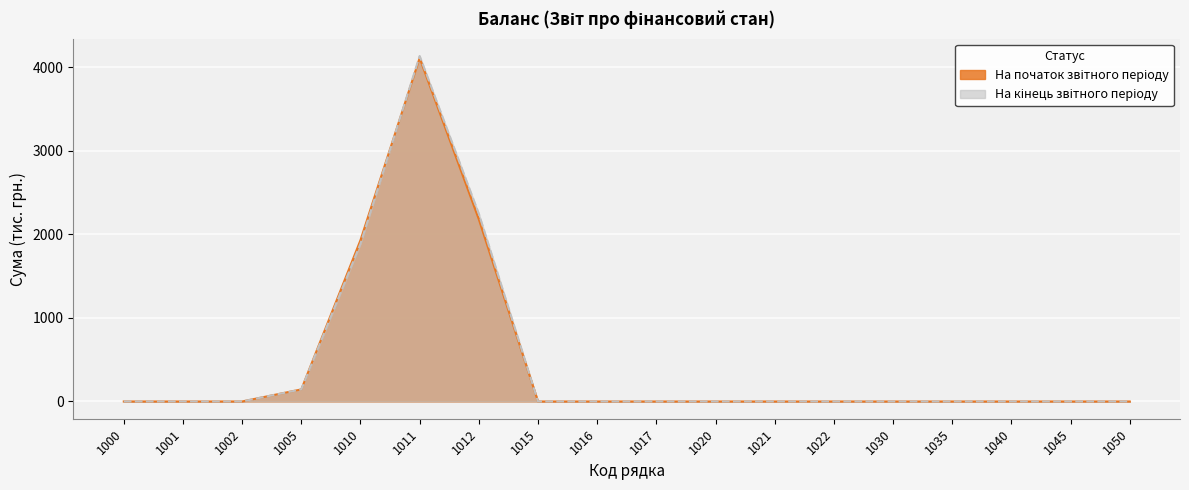

The На кінець звітного періоду series shows 203 at 1005. True or false?

False